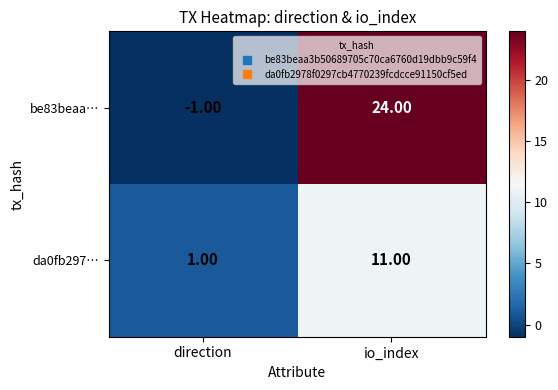

List the series in order of their overall mean, lowest first.

da0fb297…, be83beaa…